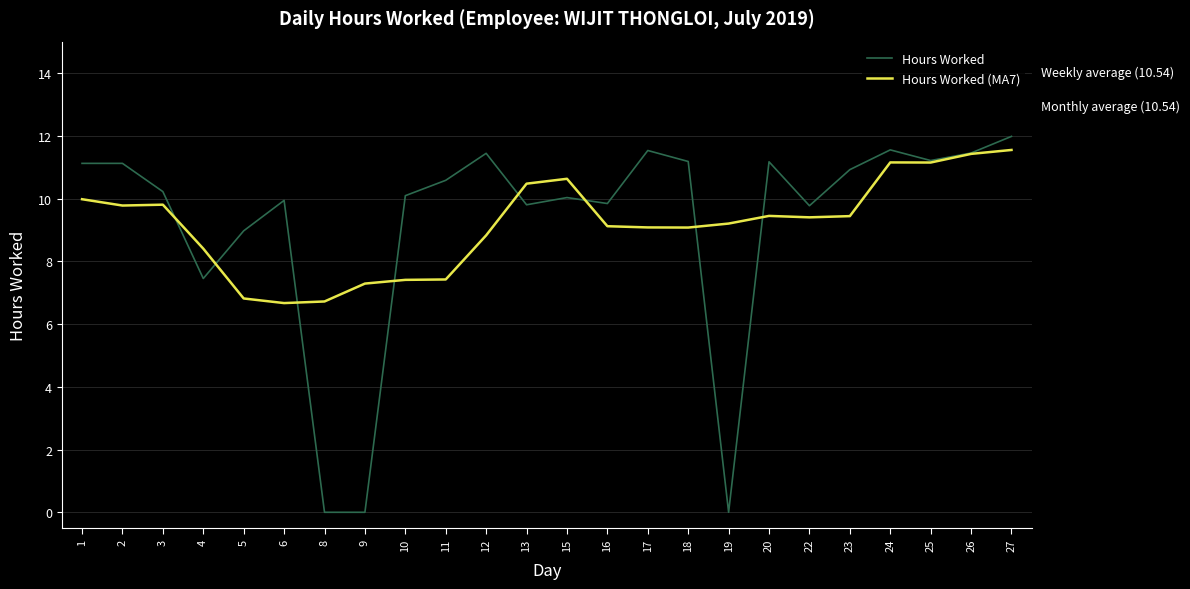

Which series has the widest spread of values?

Hours Worked